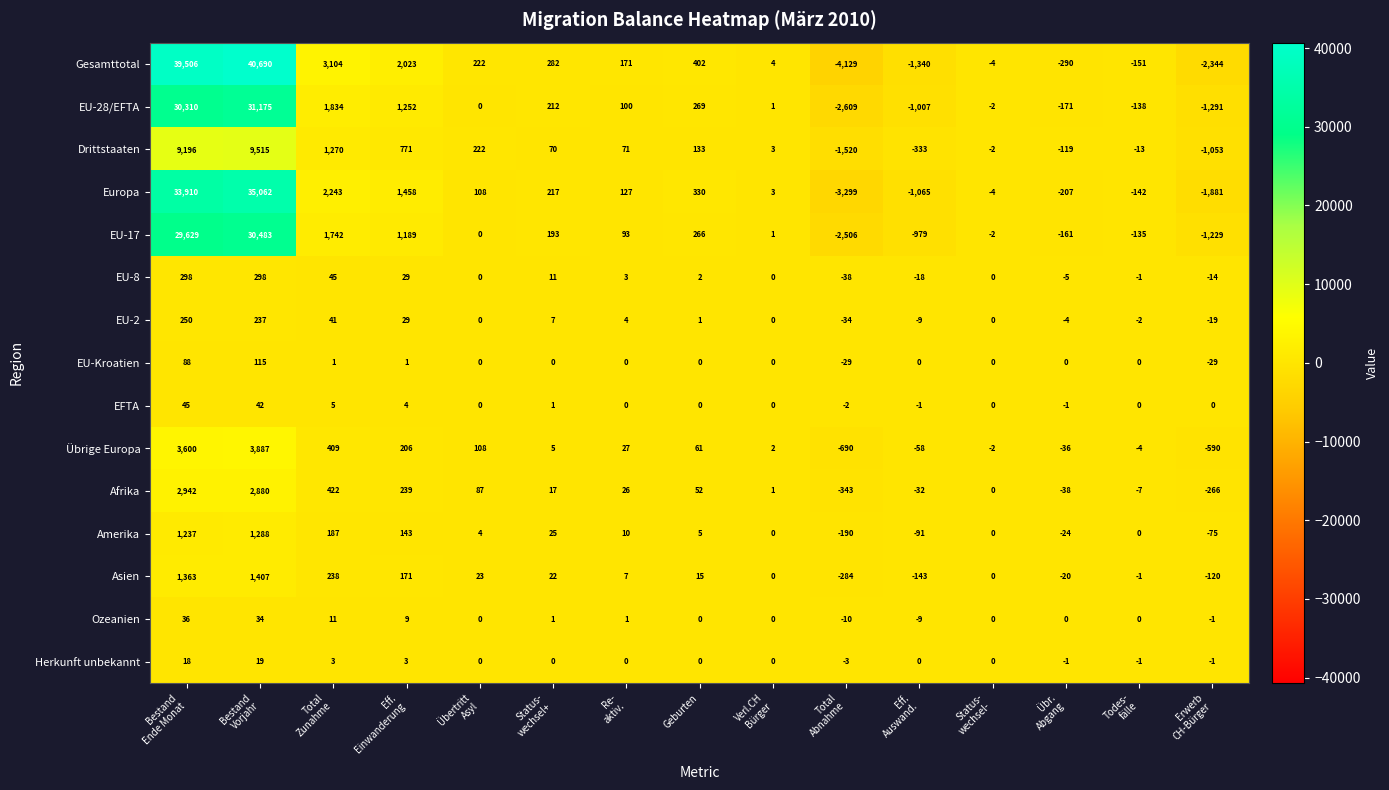

At how many categories does at least one series exceed 2288?

3